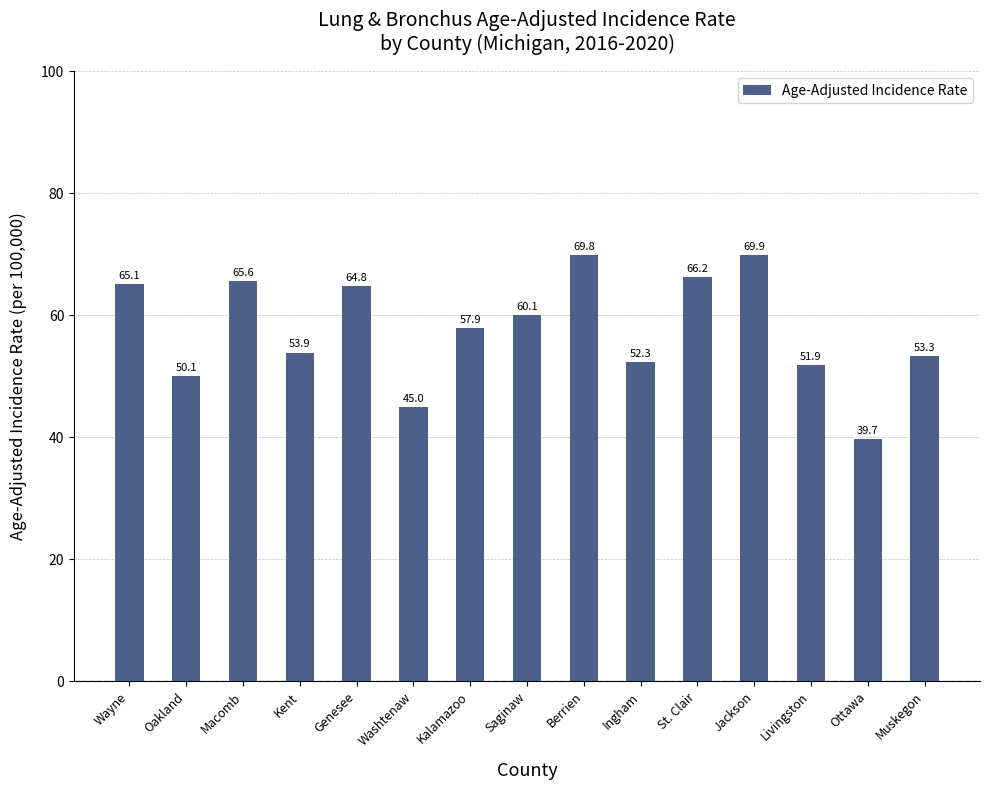

What is the sum of all values?

865.6